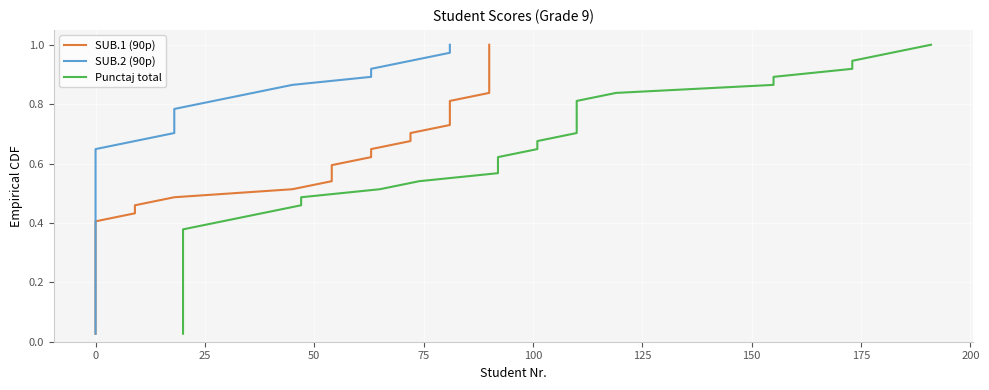

Does the chart display data point markers on the line(s)?

No